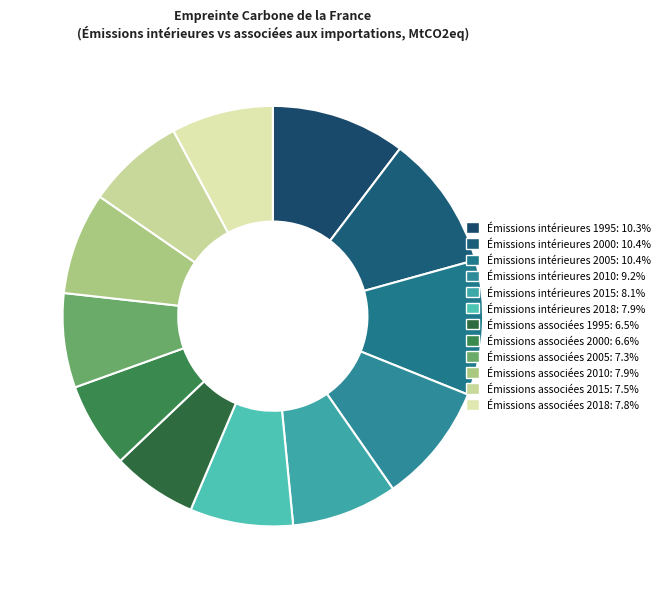

How many segments does this pie chart have?

12